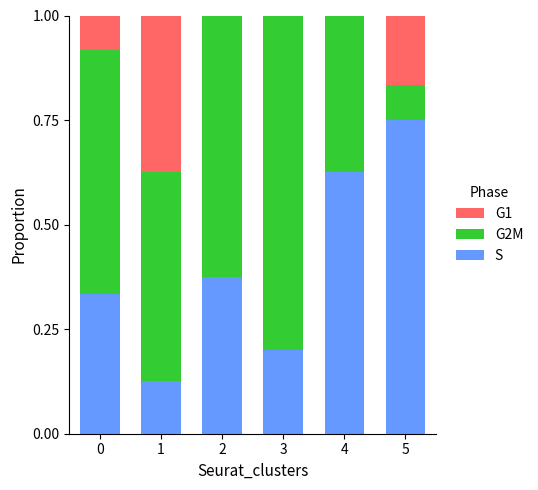

True or false: S has a value of 0.9 at 4.

False